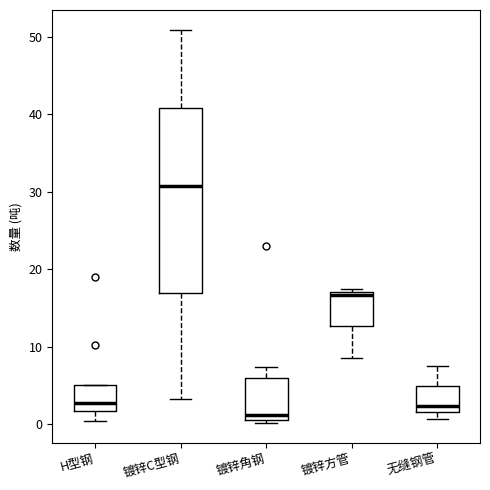

Which box is the tallest, from its lower edge to its upper edge?

镀锌C型钢